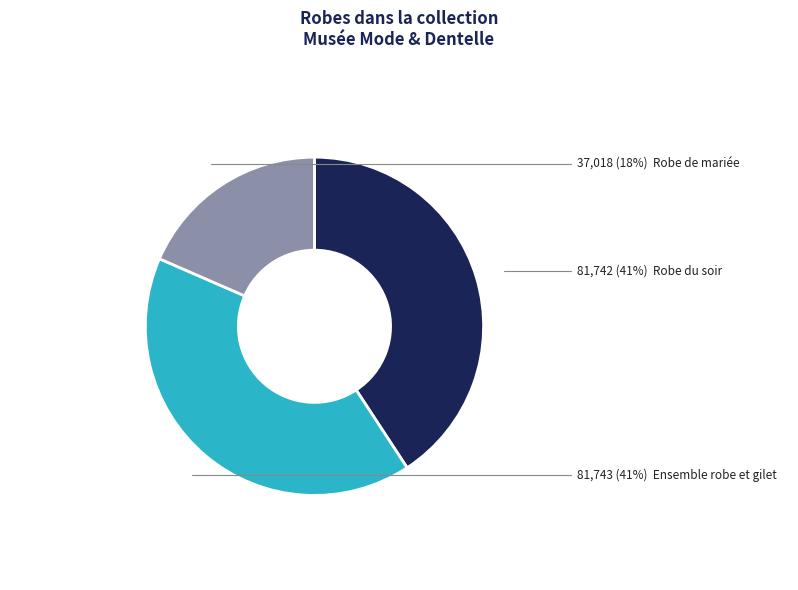

Is there any slice that represents more than half of the pie?

No